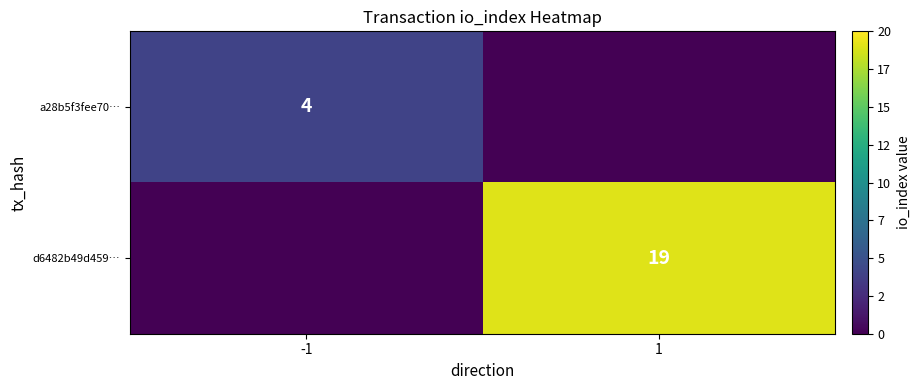

True or false: d6482b49d459… has a value of 33 at 1.

False